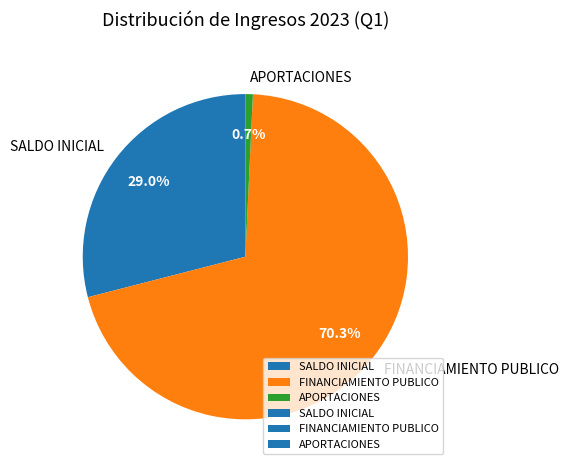

To the nearest percent, what is the difference between the FINANCIAMIENTO PUBLICO and SALDO INICIAL slice percentages?

41%